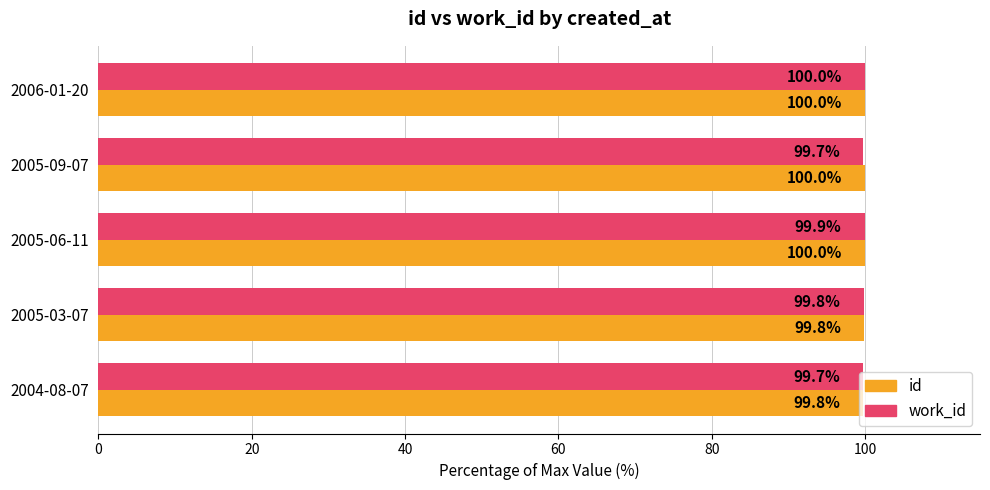

At which label does work_id reach its peak?

2006-01-20